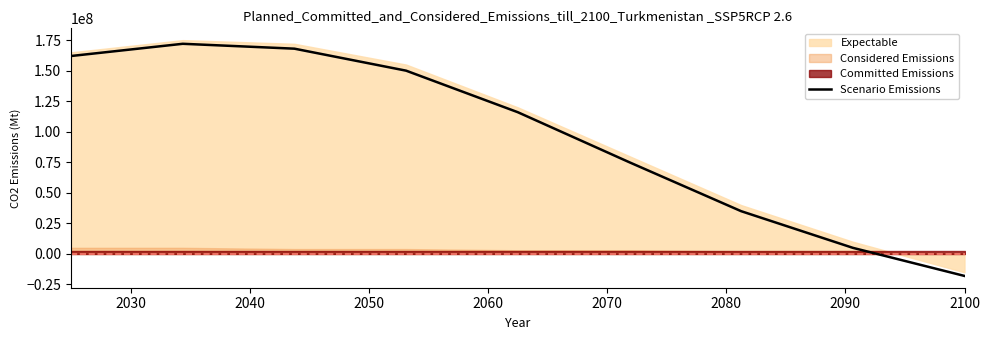

What is the maximum value for Scenario Emissions?

172000000.0